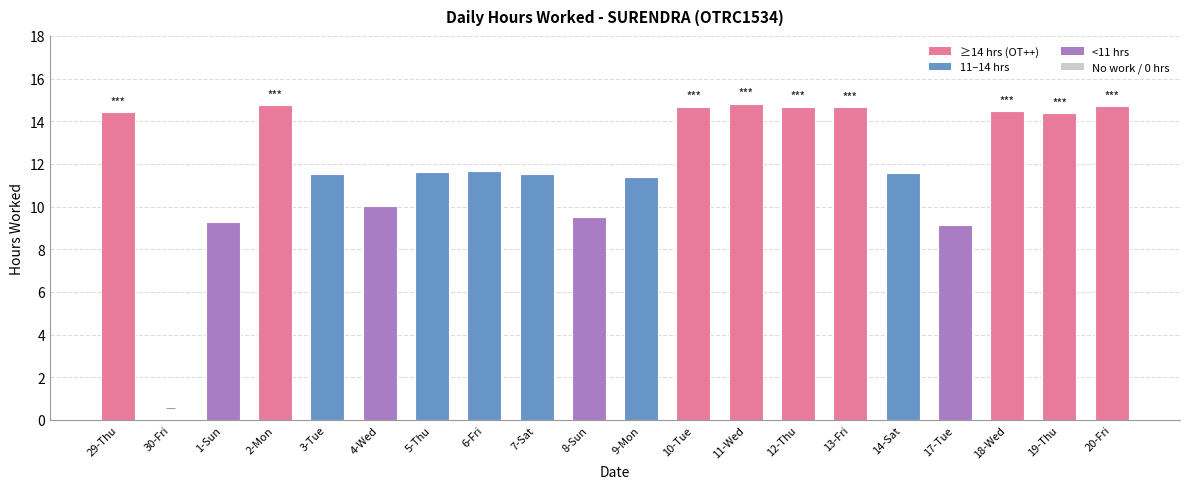

What value does the data have at 4-Wed?

10.1